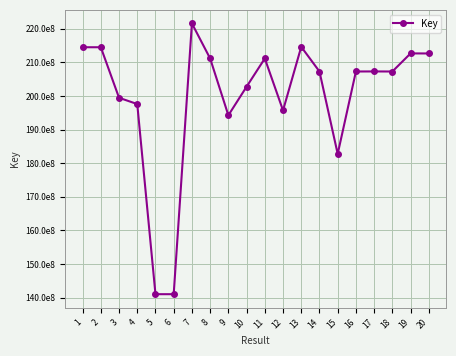

Where does the data first go above 207269429?

1